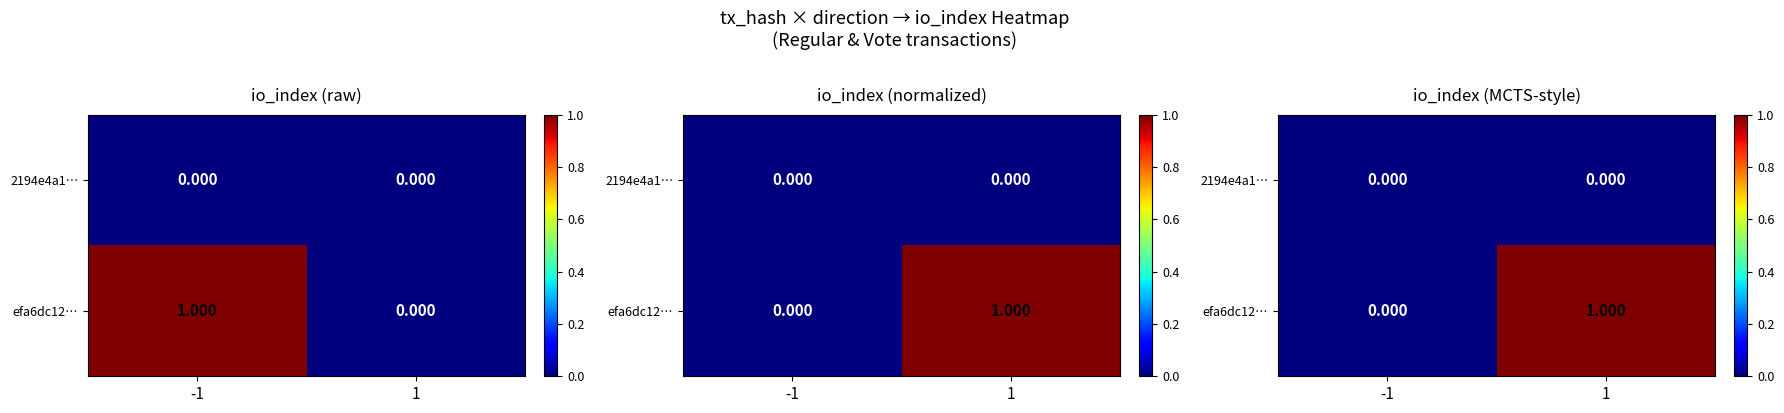

Where is efa6dc12… nearest to the value 0?

-1